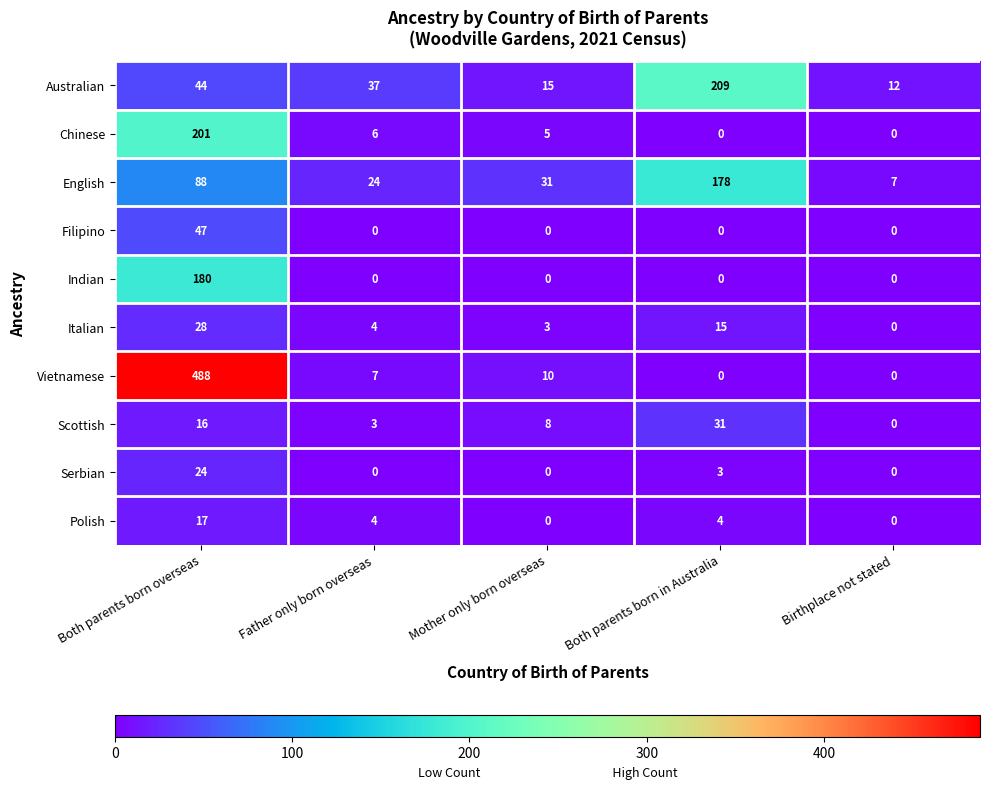

Between Both parents born in Australia and Birthplace not stated, which series saw the biggest shift?

Australian